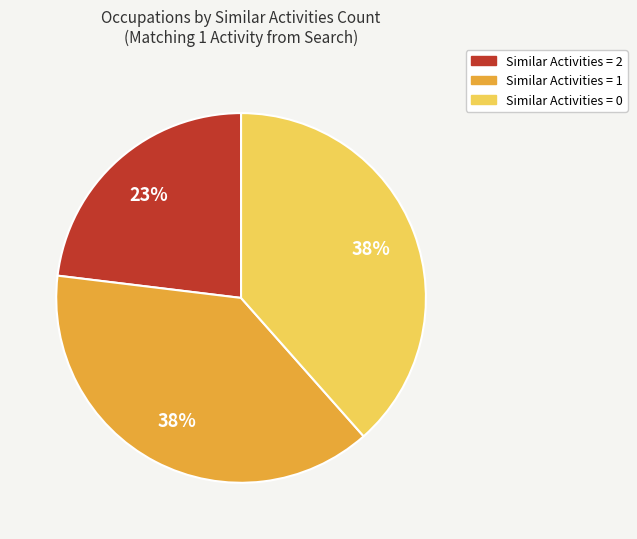

To the nearest percent, what is the average slice percentage?

33%